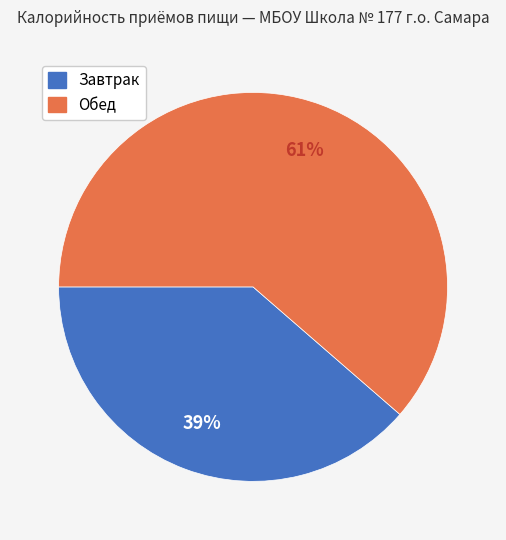

How many slices are in this pie chart?

2